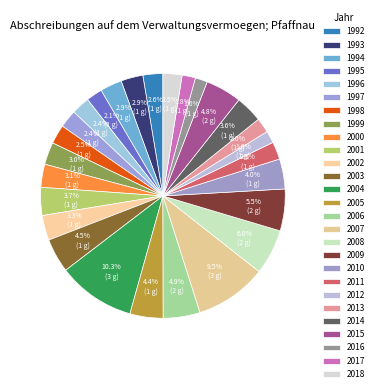

How many slices are in this pie chart?

27